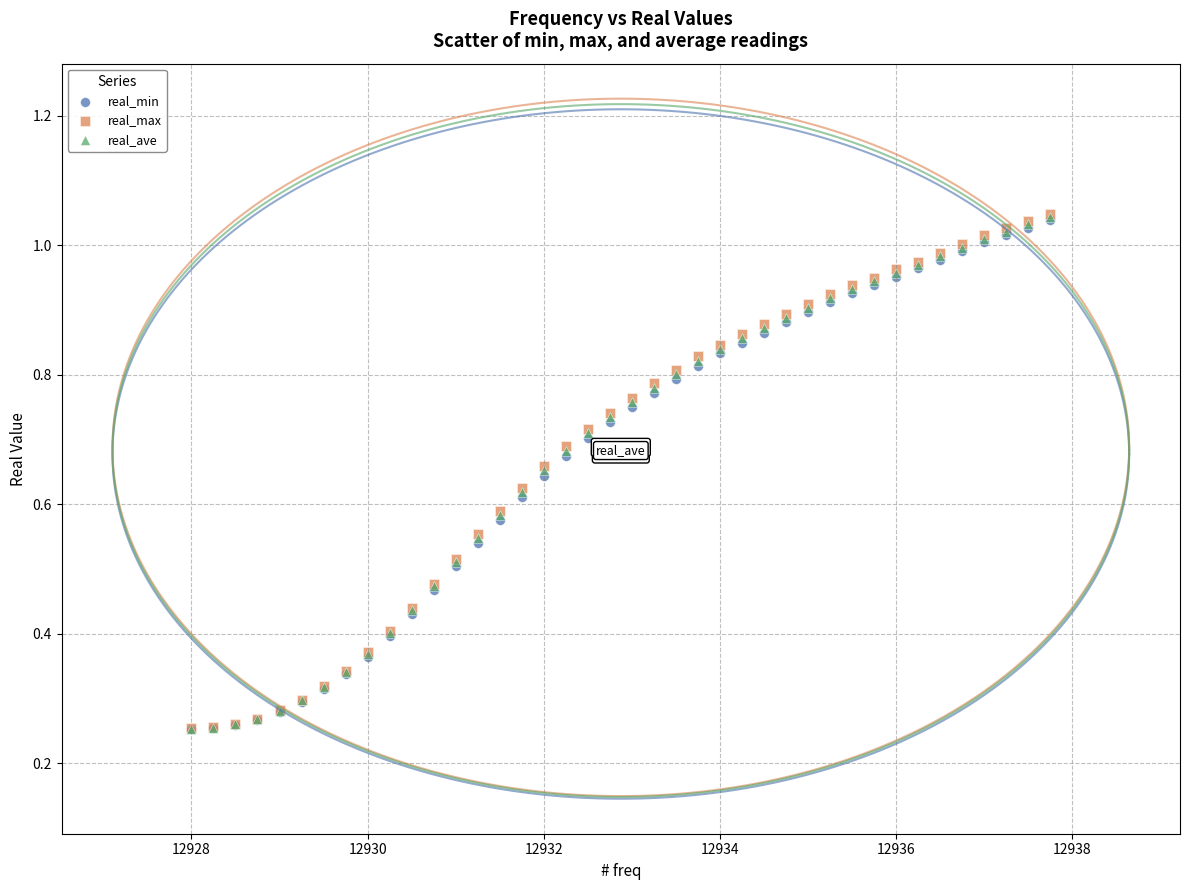

What are all the series names shown in the legend?

real_min, real_max, real_ave